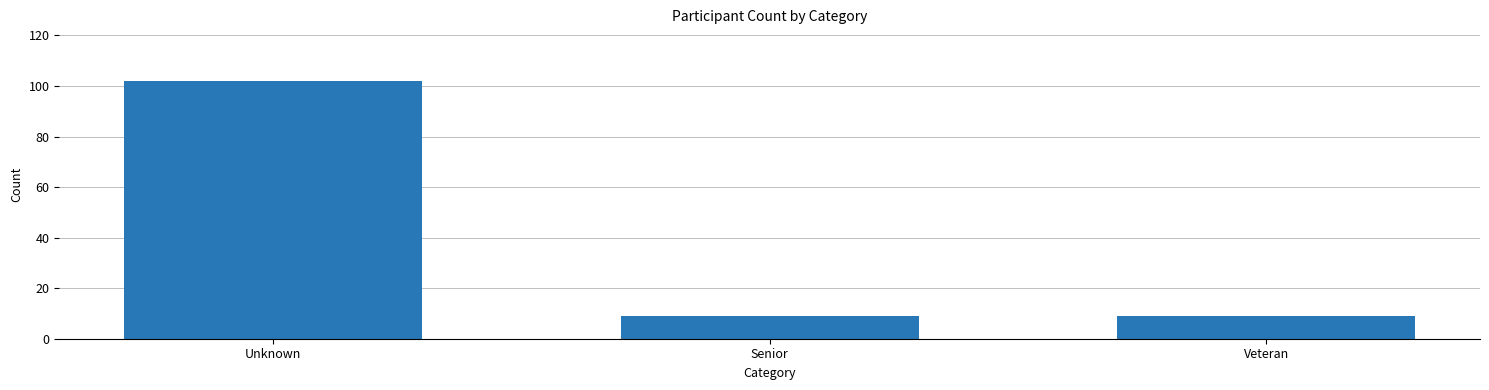

Reading left to right, what are all the values shown in this chart?

Unknown=102	Senior=9	Veteran=9